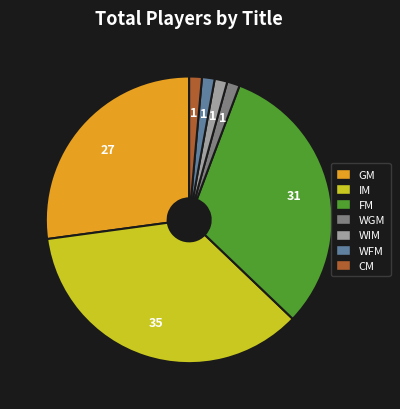

Is the sum of WIM and WFM greater than half?

No